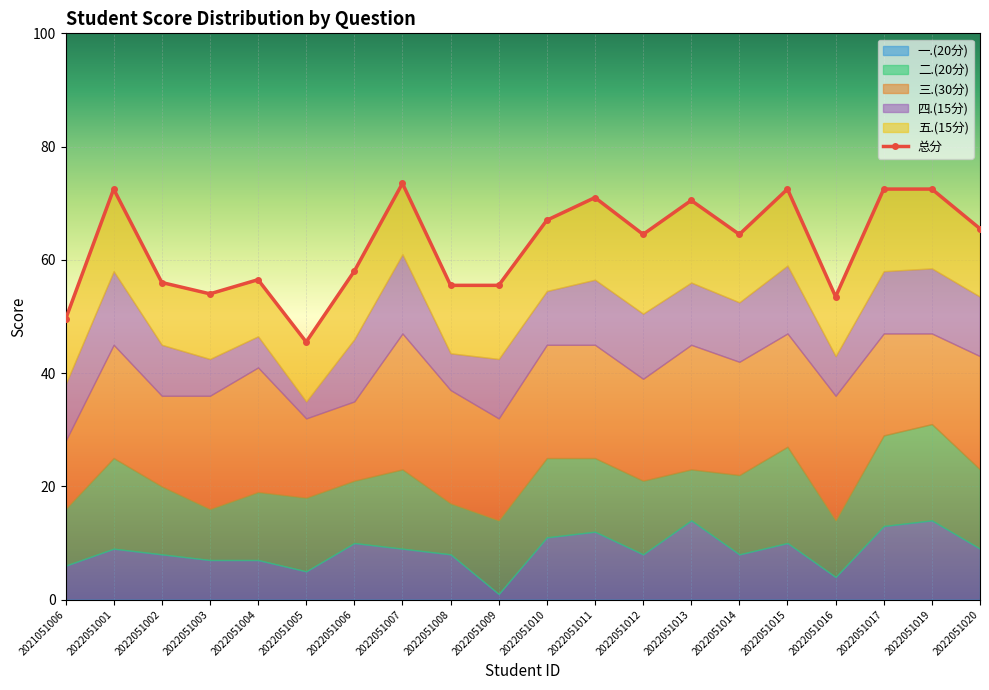

Where is 一.(20分) nearest to the value 7?

2022051003